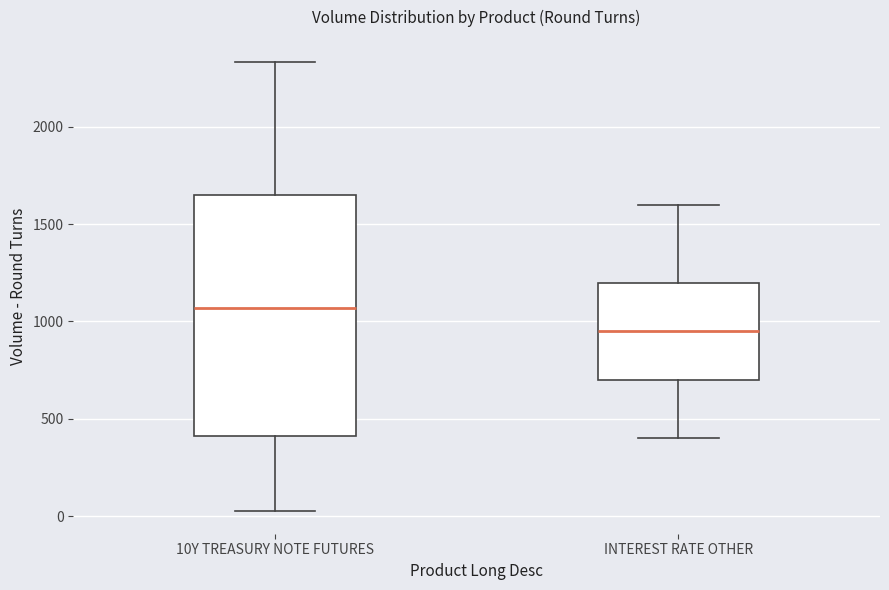

Reading left to right, read every box against the y-axis: the position of its median line, the range the box covers, and the ends of its whiskers. The values are not printed on the chart, so give them approximately, as read against the axis.

10Y TREASURY NOTE FUTURES: median 1050, box 400 to 1650, whiskers 50 to 2350
INTEREST RATE OTHER: median 950, box 700 to 1200, whiskers 400 to 1600